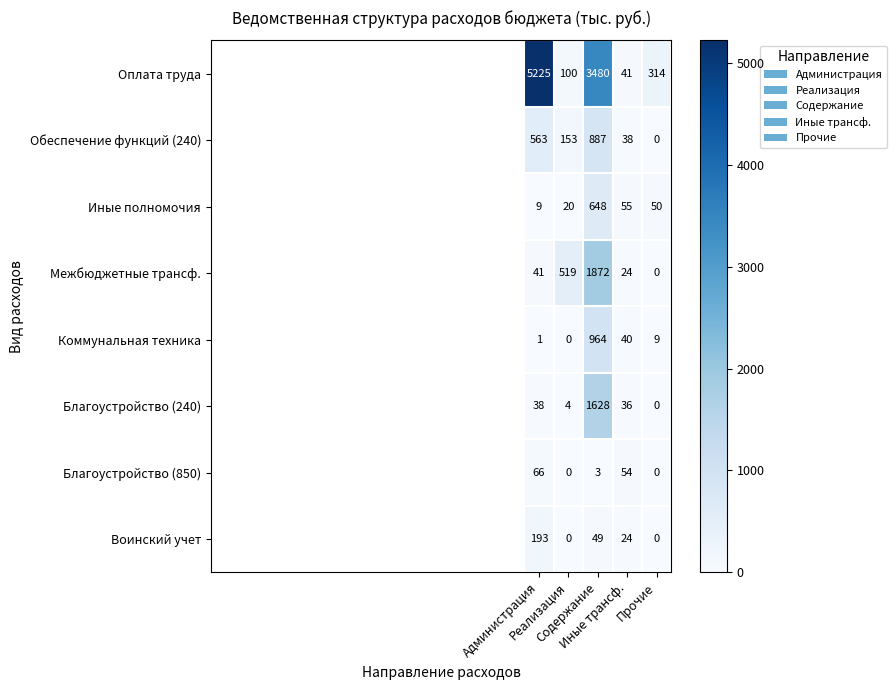

What is the difference between the maximum and second lowest values in the Оплата труда series?

5125